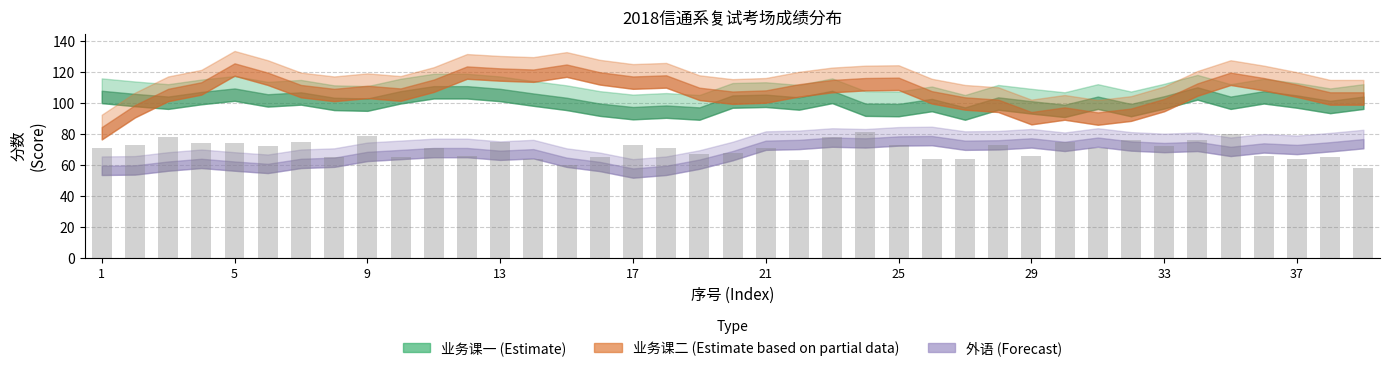

What is the minimum value shown in the chart?

58